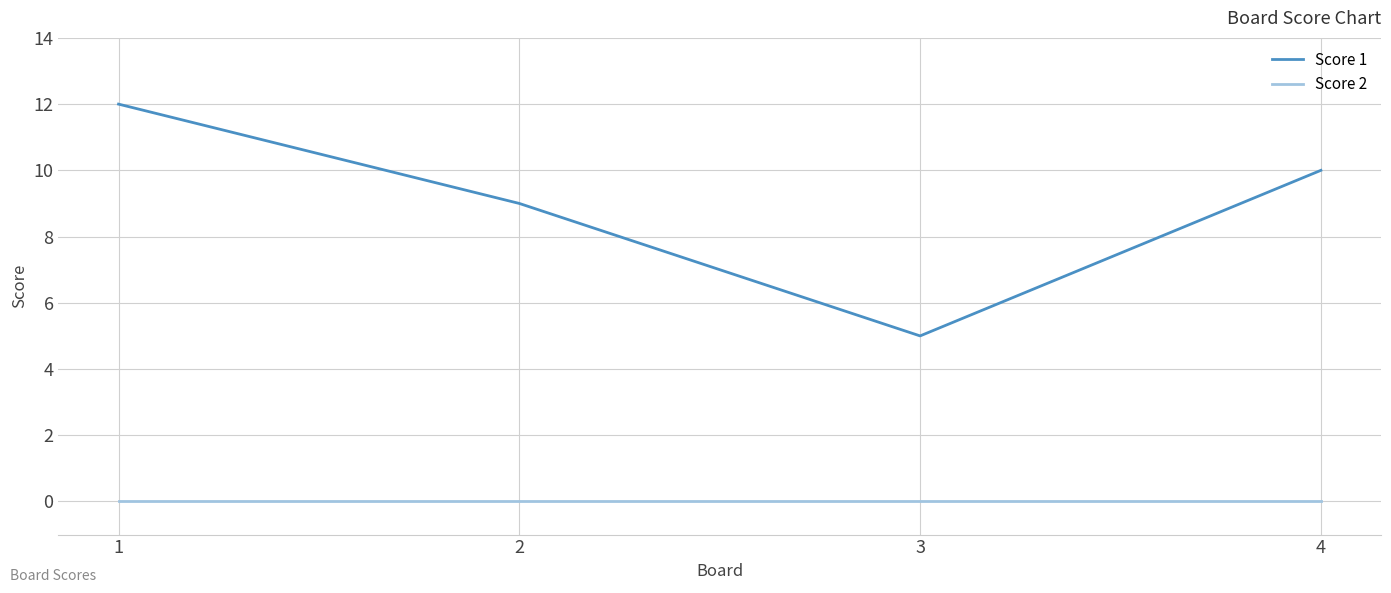

Is this an area chart (filled region under the line)?

No